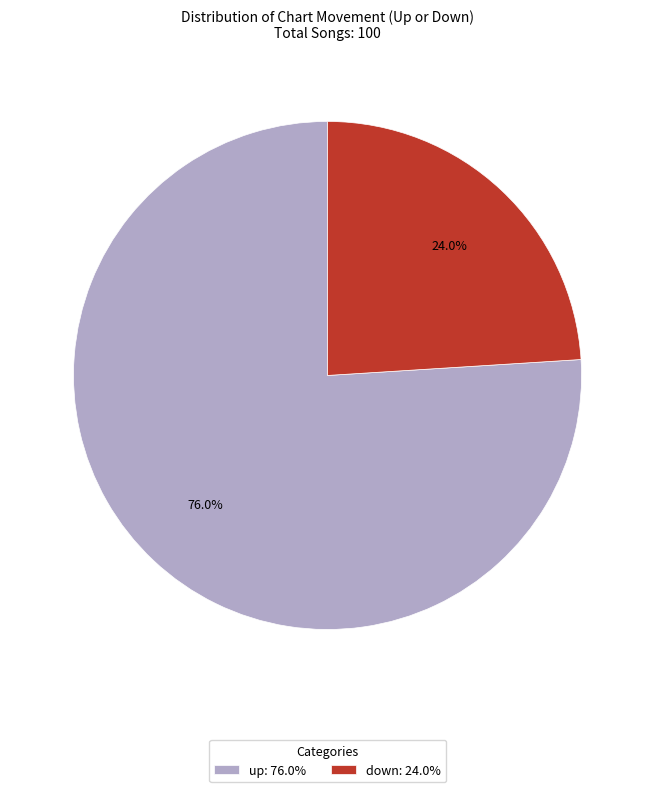

Combined, do up and down account for over 50%?

Yes